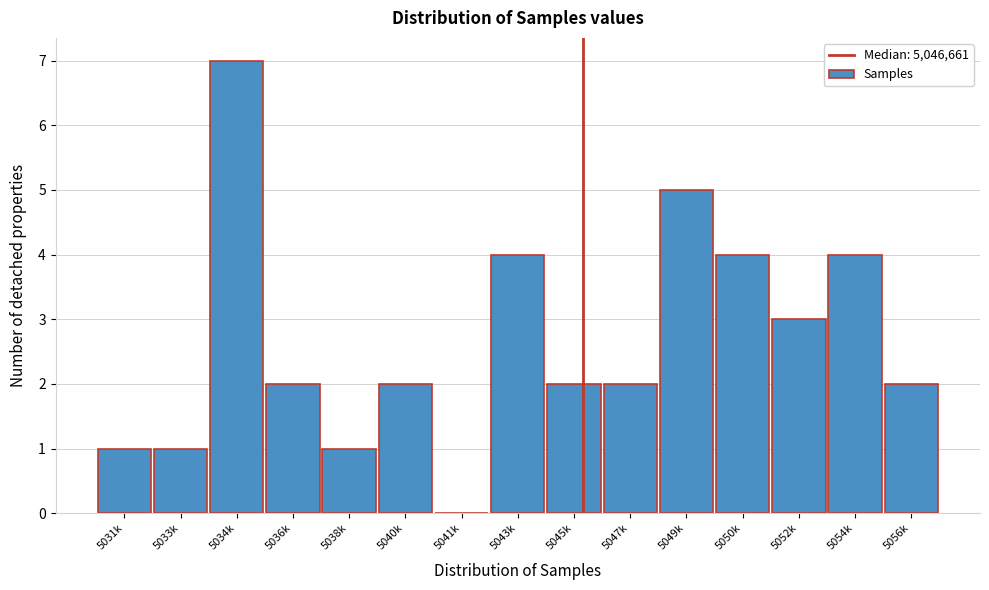

Reading left to right, transcribe all the data shown in this chart.

5031k=1	5033k=1	5034k=7	5036k=2	5038k=1	5040k=2	5041k=0	5043k=4	5045k=2	5047k=2	5049k=5	5050k=4	5052k=3	5054k=4	5056k=2